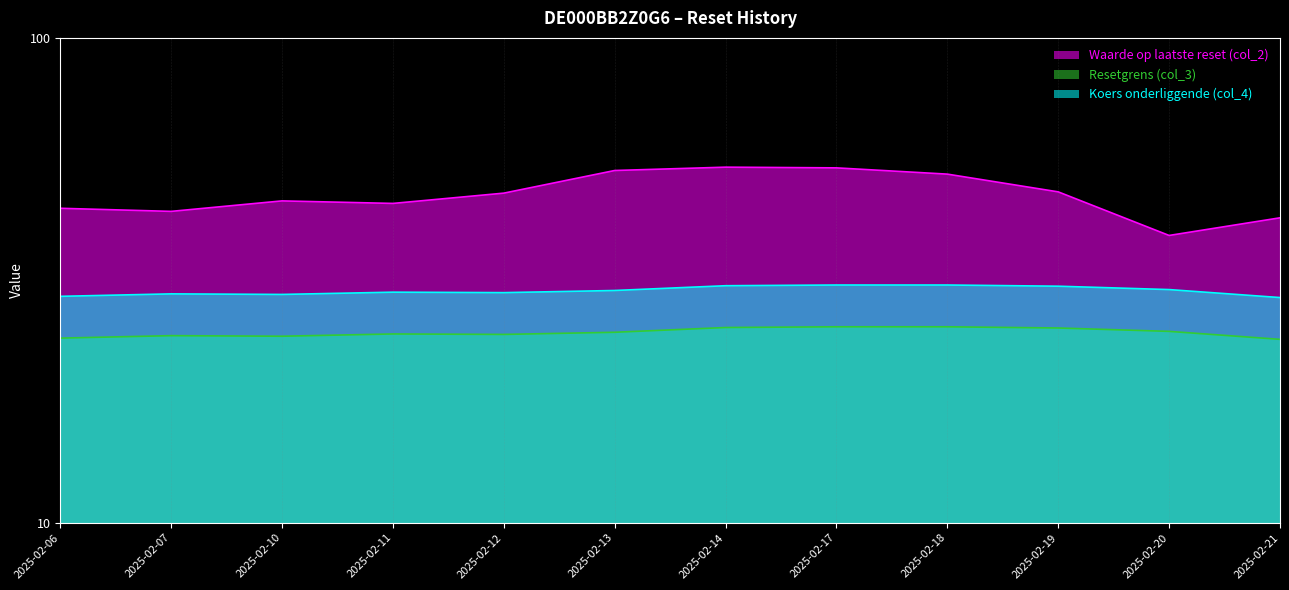

Where is the first local maximum for Waarde op laatste reset (col_2)?

2025-02-10